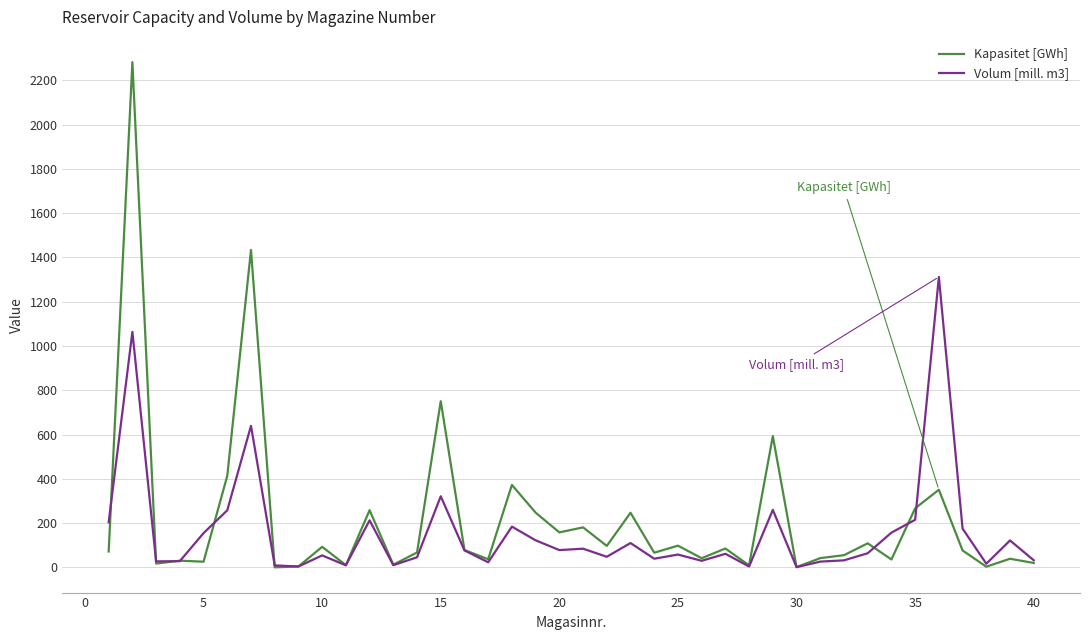

What is the difference between the maximum and second lowest values in the Volum [mill. m3] series?

1308.0